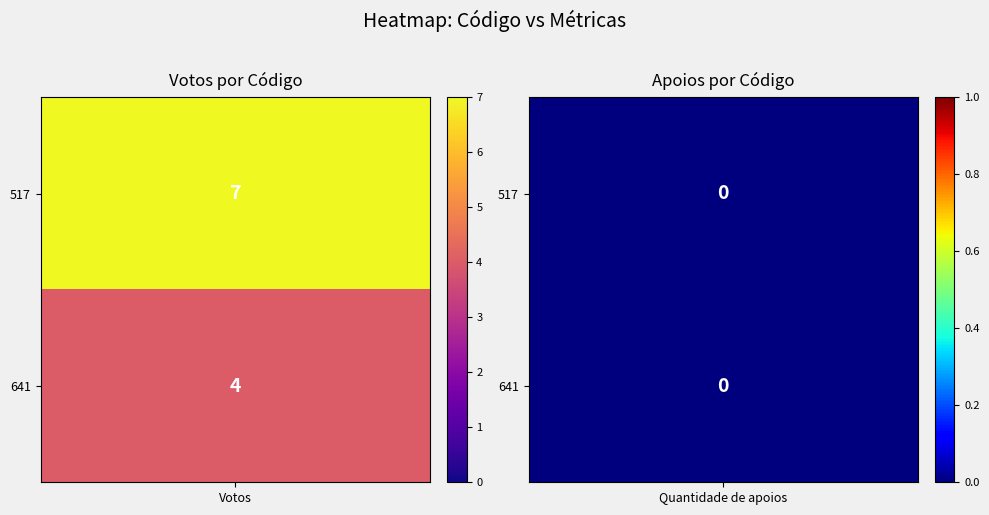

At Votos, list the series in order from smallest to largest.

641, 517